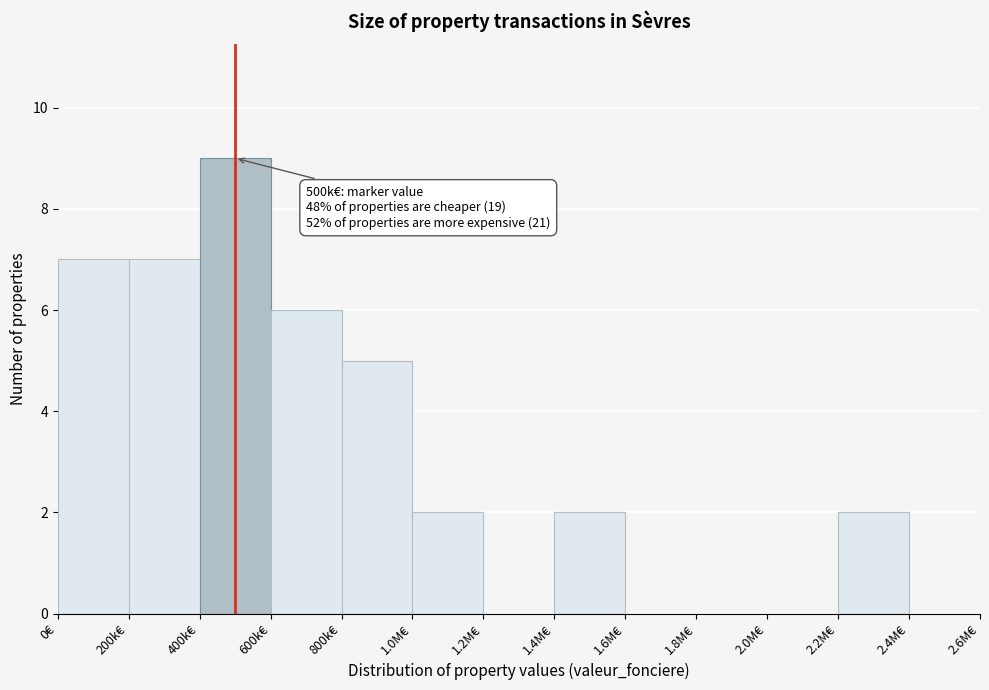

Reading left to right, transcribe all the data shown in this chart.

0€=7	200k€=7	400k€=9	600k€=6	800k€=5	1.0M€=2	1.2M€=0	1.4M€=2	1.6M€=0	1.8M€=0	2.0M€=0	2.2M€=2	2.4M€=0